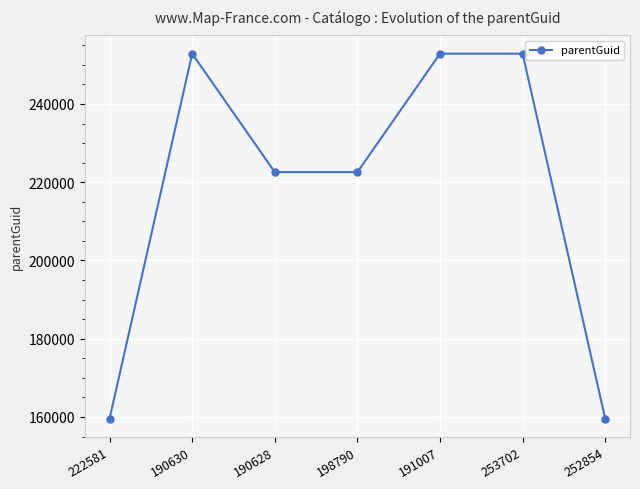

The value at 222581 is 159546. True or false?

True